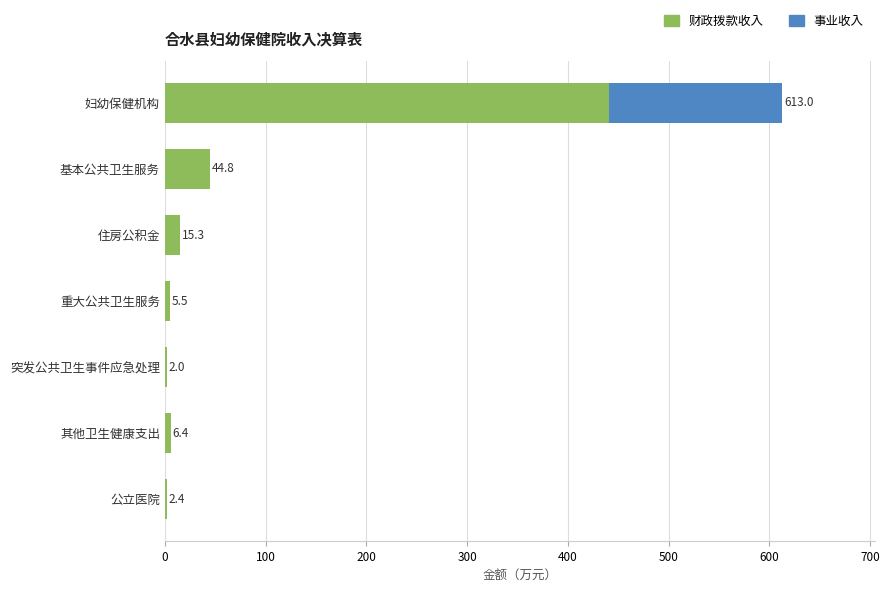

What is the sum of the 财政拨款收入 values at 妇幼保健机构 and 住房公积金?

456.6